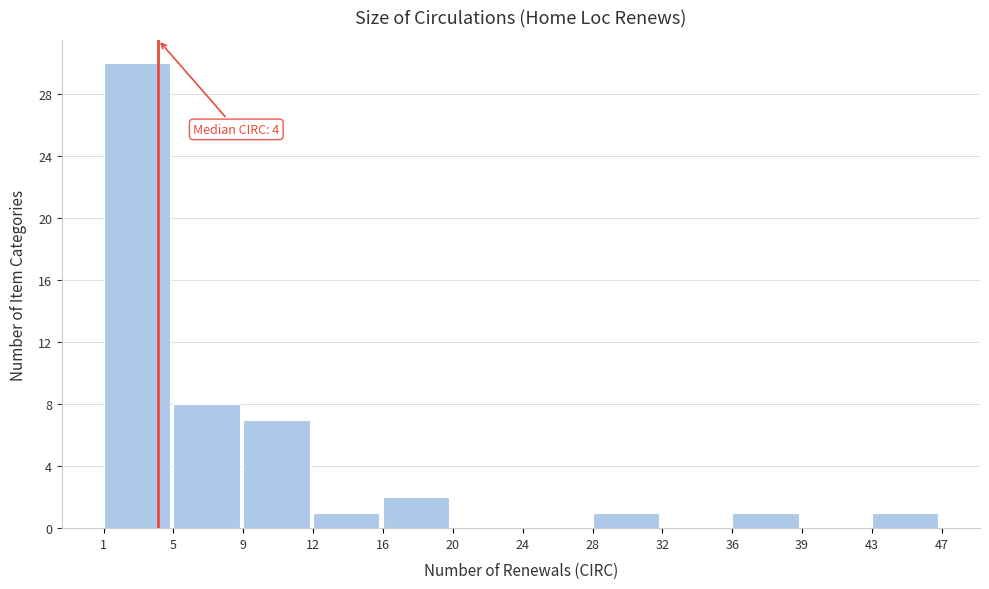

Over which range of the x-axis is the bar tallest?

1 to 5